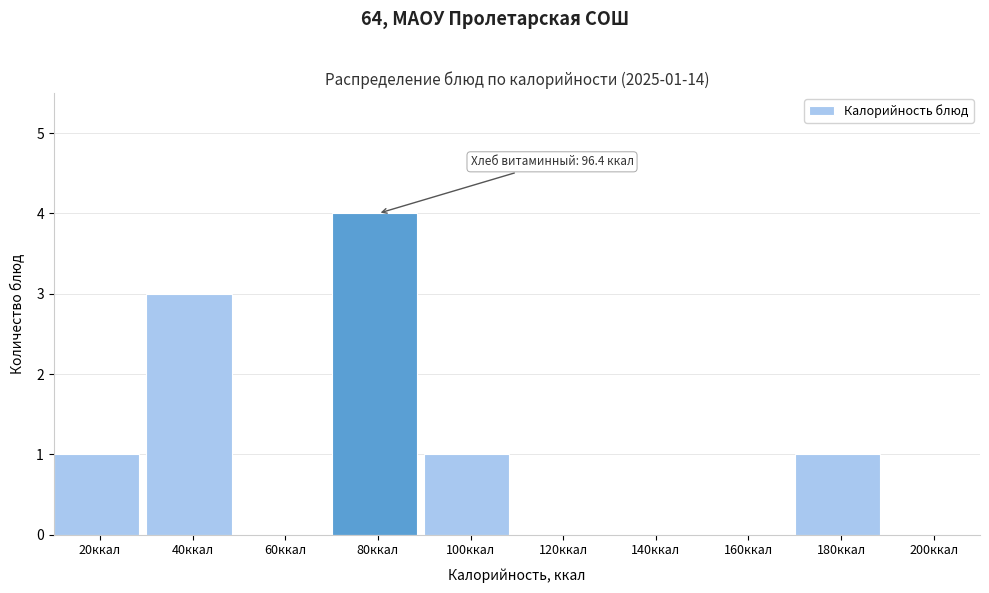

Reading left to right, extract all data points from this chart.

20ккал=1	40ккал=3	60ккал=0	80ккал=4	100ккал=1	120ккал=0	140ккал=0	160ккал=0	180ккал=1	200ккал=0